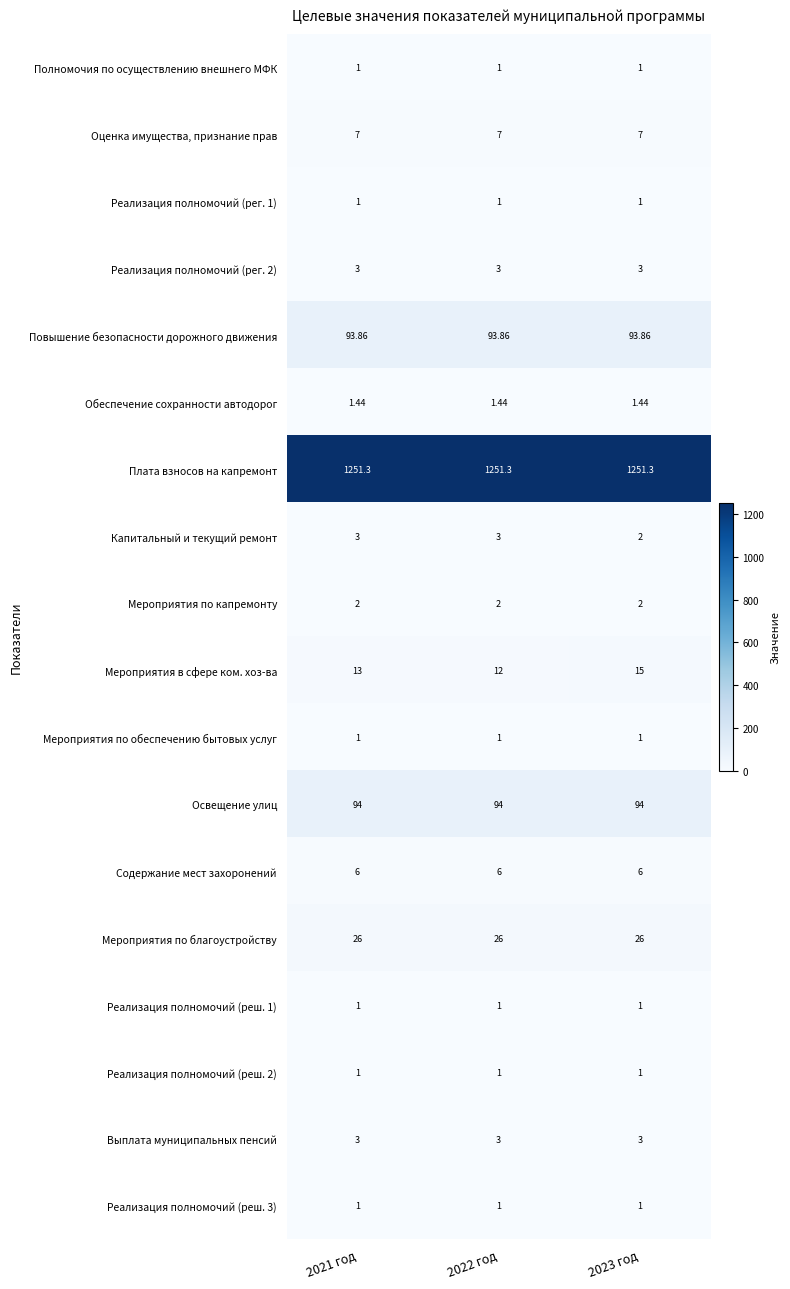

Which series has the widest spread of values?

Мероприятия в сфере ком. хоз-ва